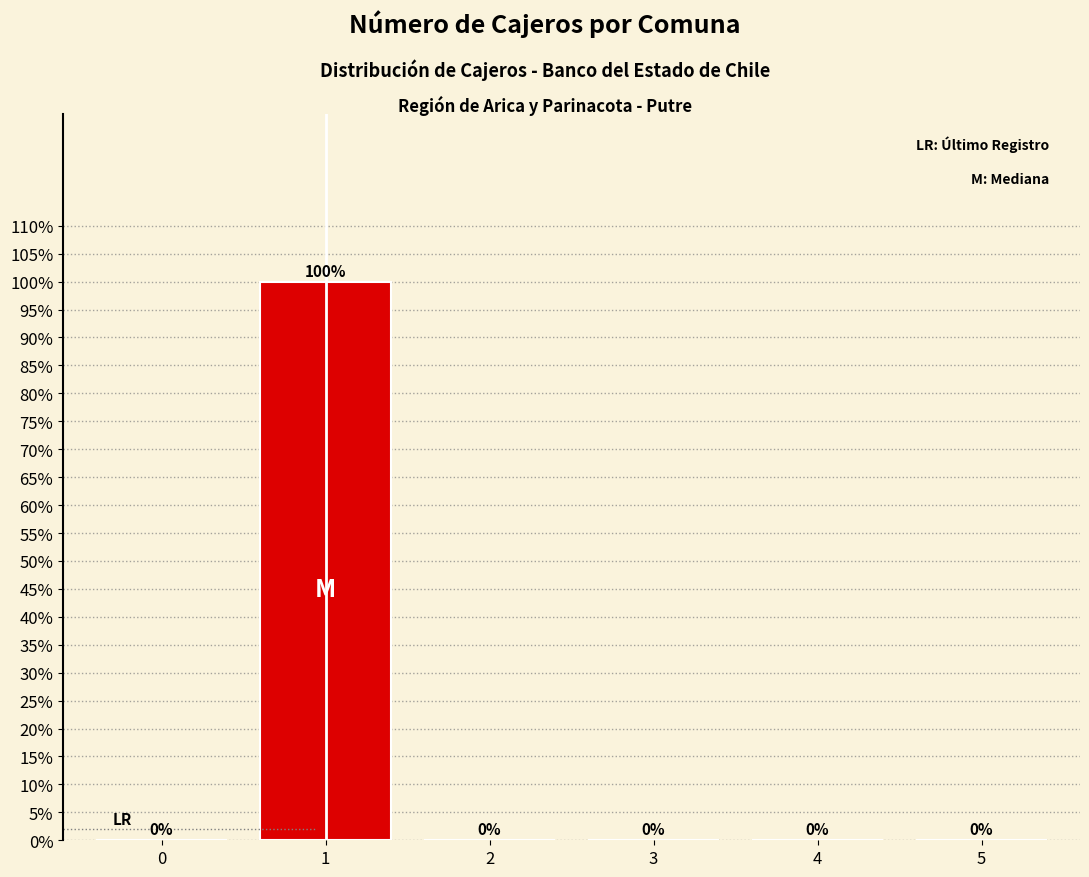

Reading left to right, list all the values displayed in this chart.

0=0	1=100	2=0	3=0	4=0	5=0